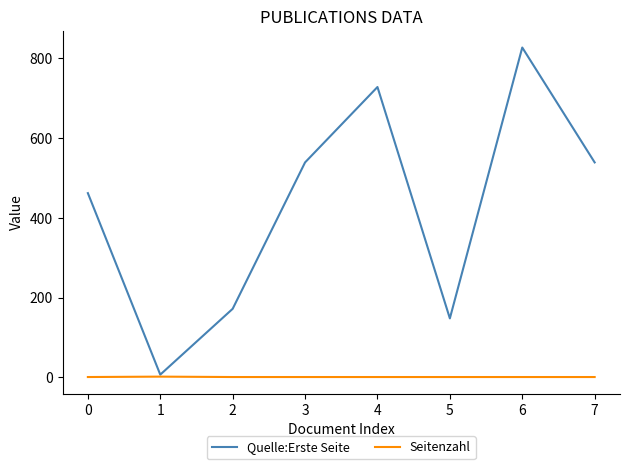

At which category is the sum across all series the highest?

6